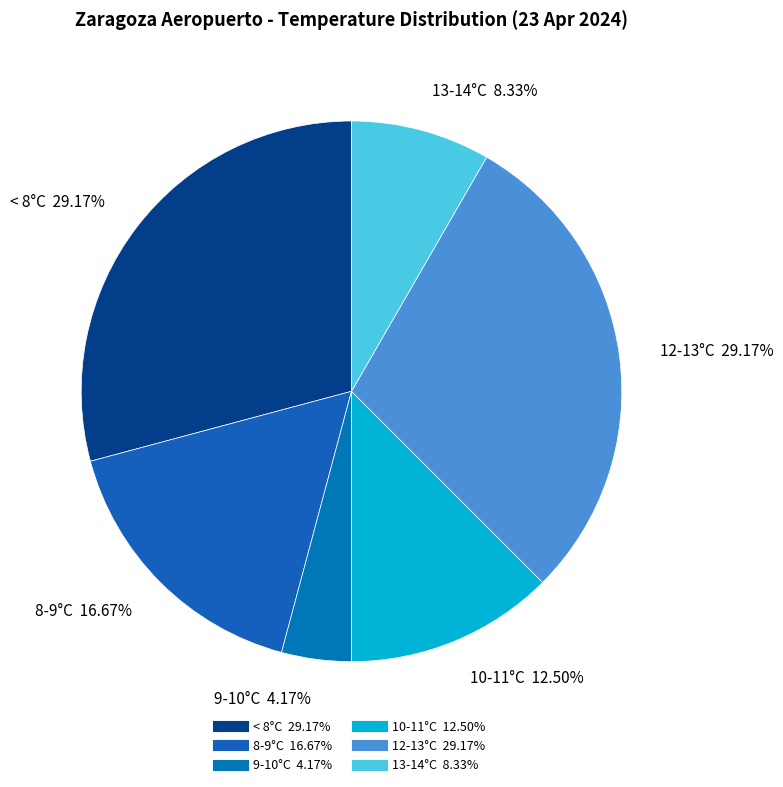

Count the number of slices in the pie.

6